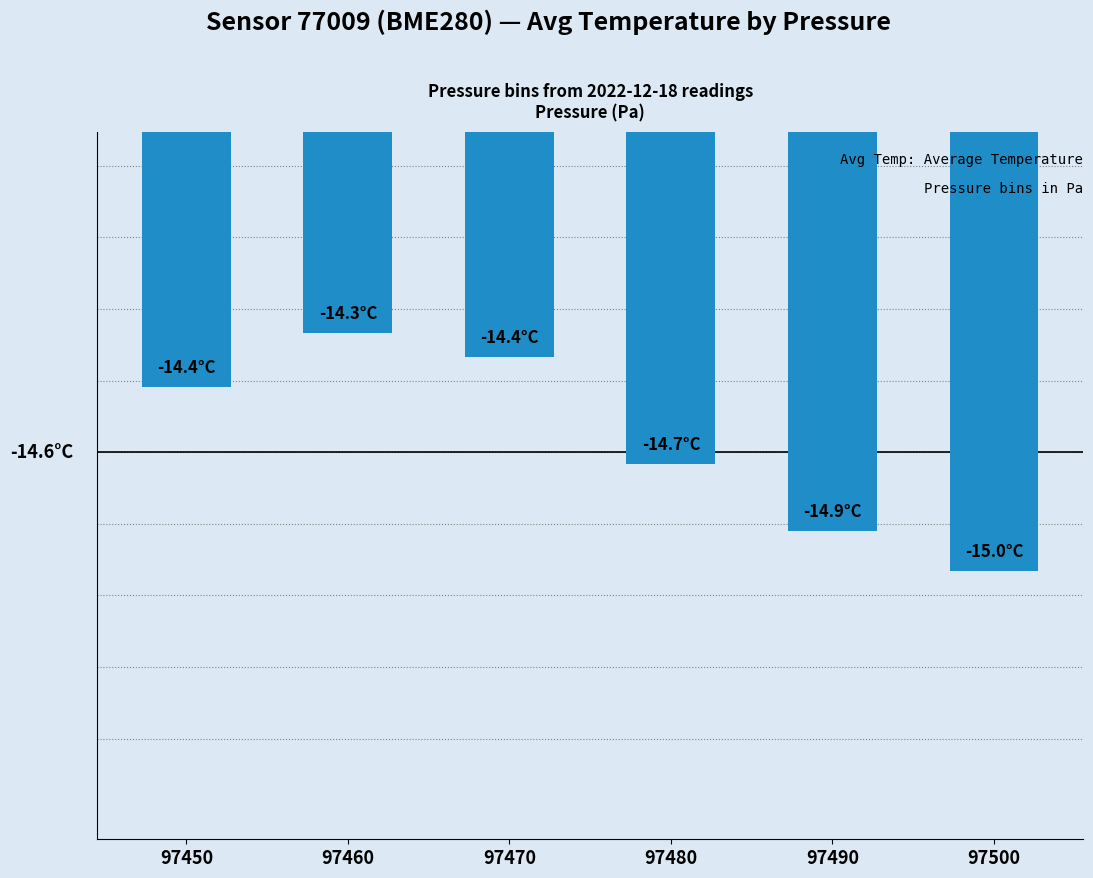

Are the bars horizontal?

No